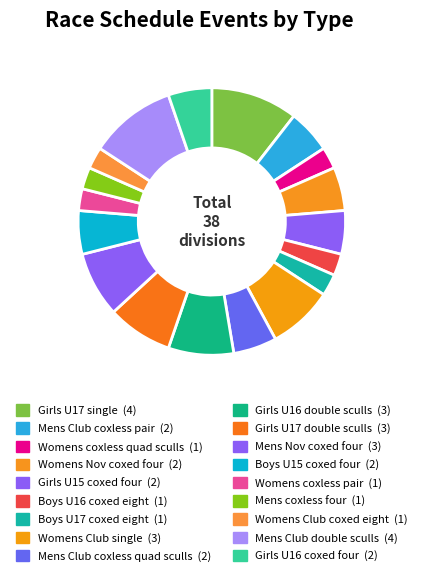

Is the sum of Womens Club coxed eight and Womens coxless pair greater than half?

No